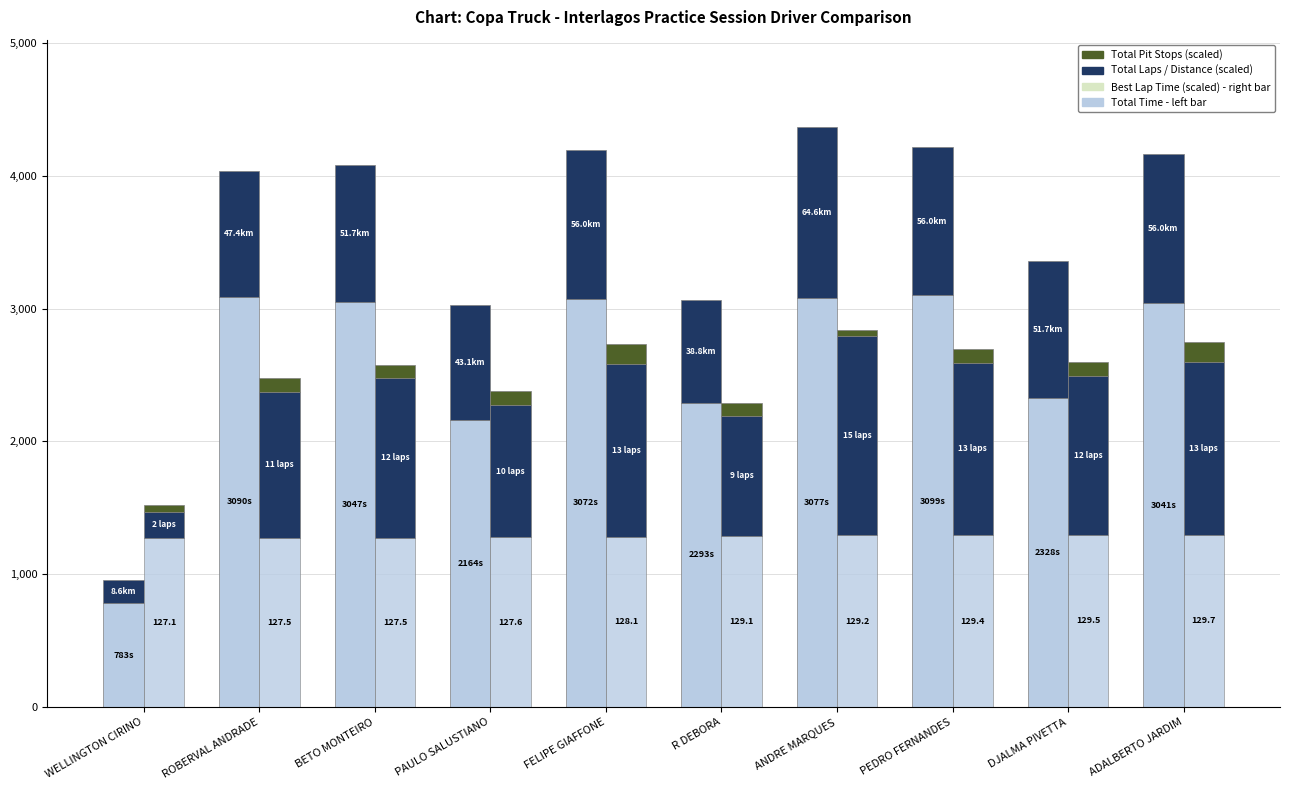

What is the label of the 3rd bar from the left?

BETO MONTEIRO